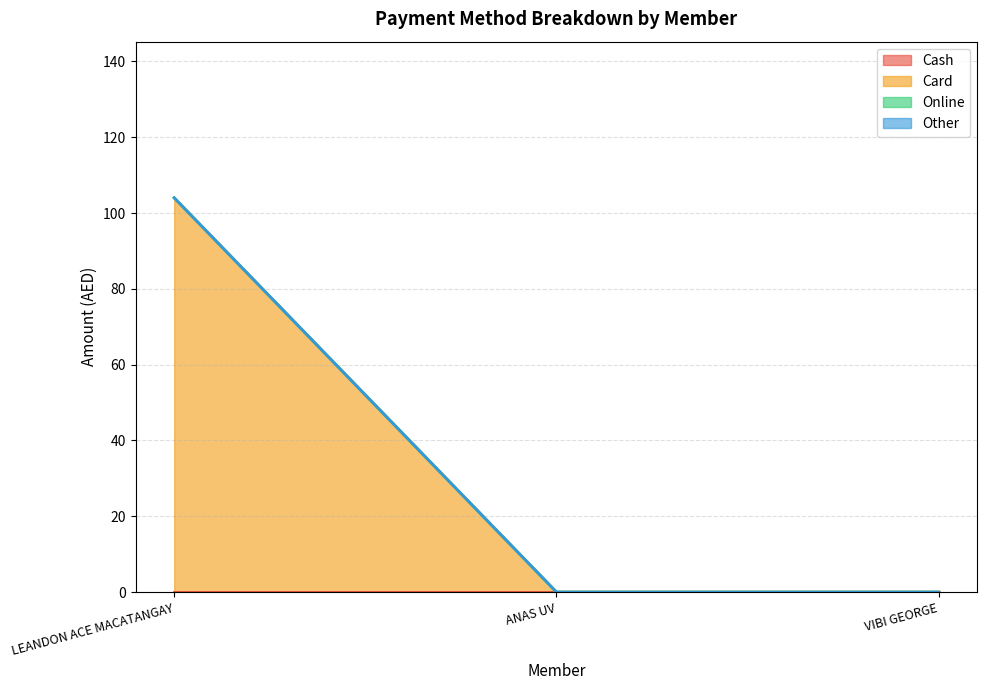

Reading right to left, list all the values displayed in this chart.

Cash: 0	0	0
Card: 0	0	104
Online: 0	0	0
Other: 0	0	0